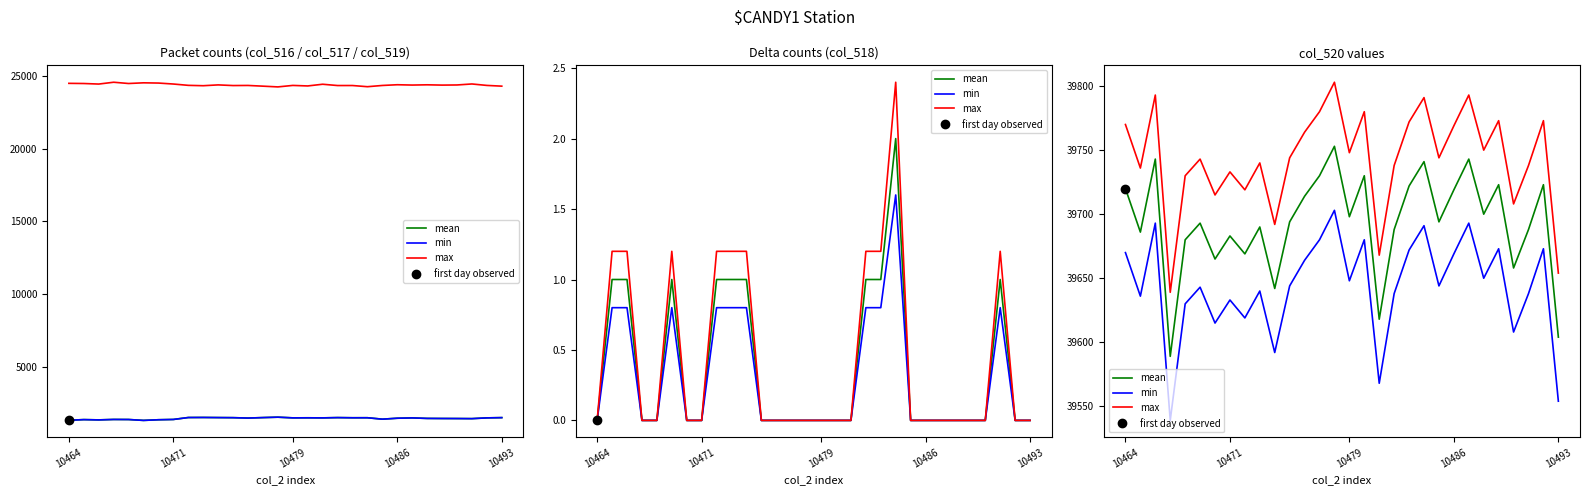

At how many categories does at least one series exceed 39703?

26